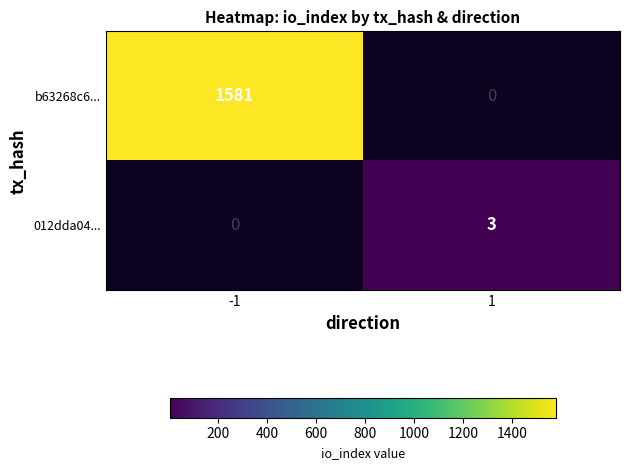

The value of b63268c6... at -1 is 989. True or false?

False